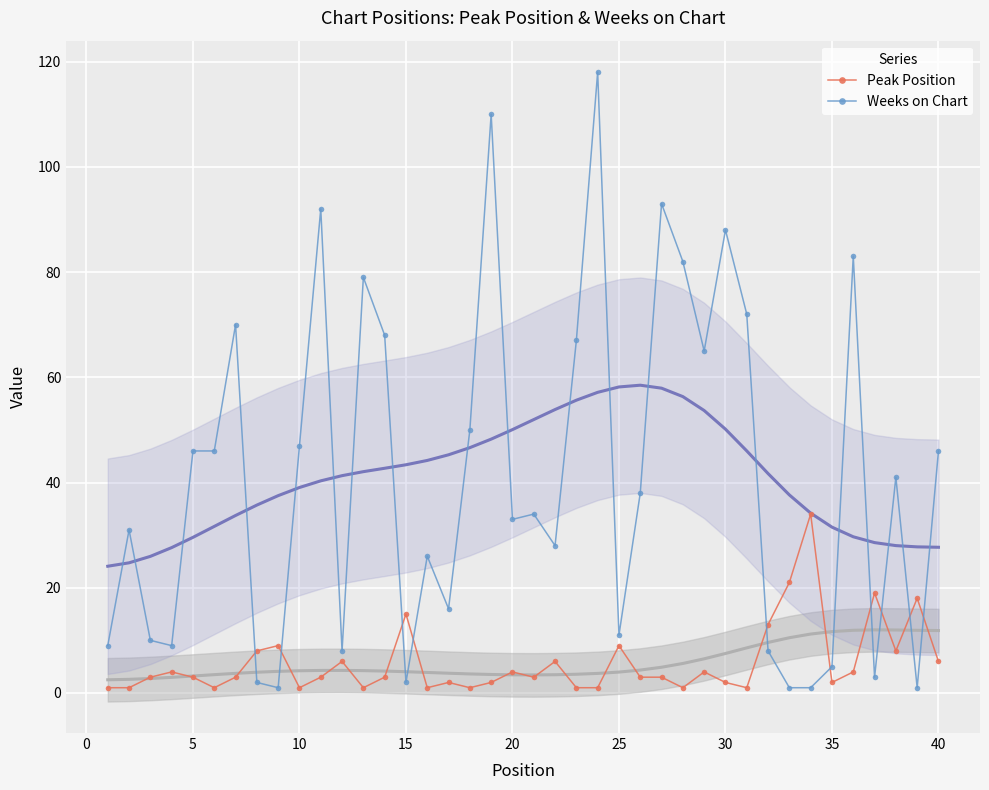

What is the highest value of the Peak Position series?

34